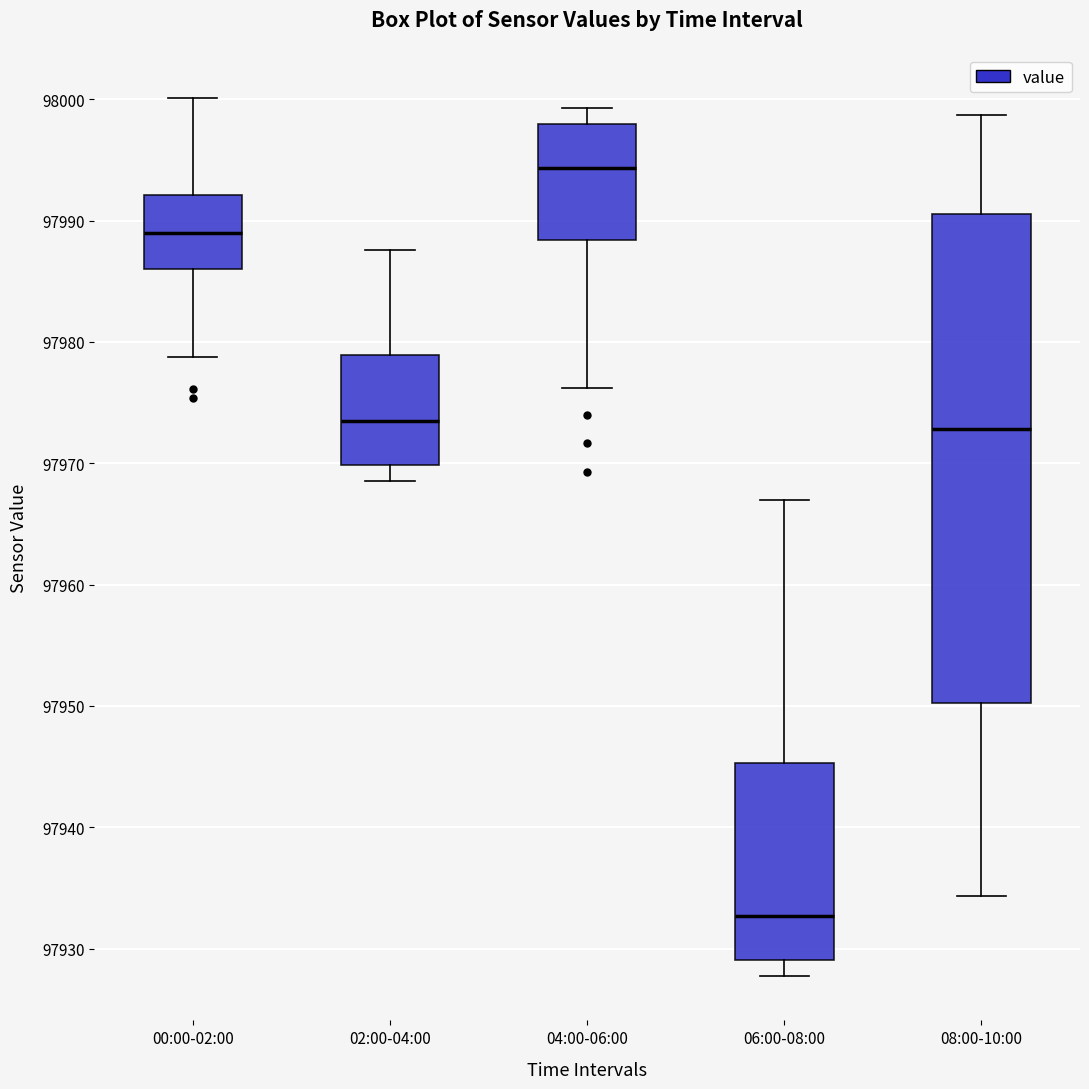

Reading left to right, read every box against the y-axis: the position of its median line, the range the box covers, and the ends of its whiskers. The values are not printed on the chart, so give them approximately, as read against the axis.

00:00-02:00: median 97989, box 97986 to 97992, whiskers 97979 to 98000
02:00-04:00: median 97974, box 97970 to 97979, whiskers 97969 to 97988
04:00-06:00: median 97994, box 97988 to 97998, whiskers 97976 to 97999
06:00-08:00: median 97933, box 97929 to 97945, whiskers 97928 to 97967
08:00-10:00: median 97973, box 97950 to 97991, whiskers 97934 to 97999